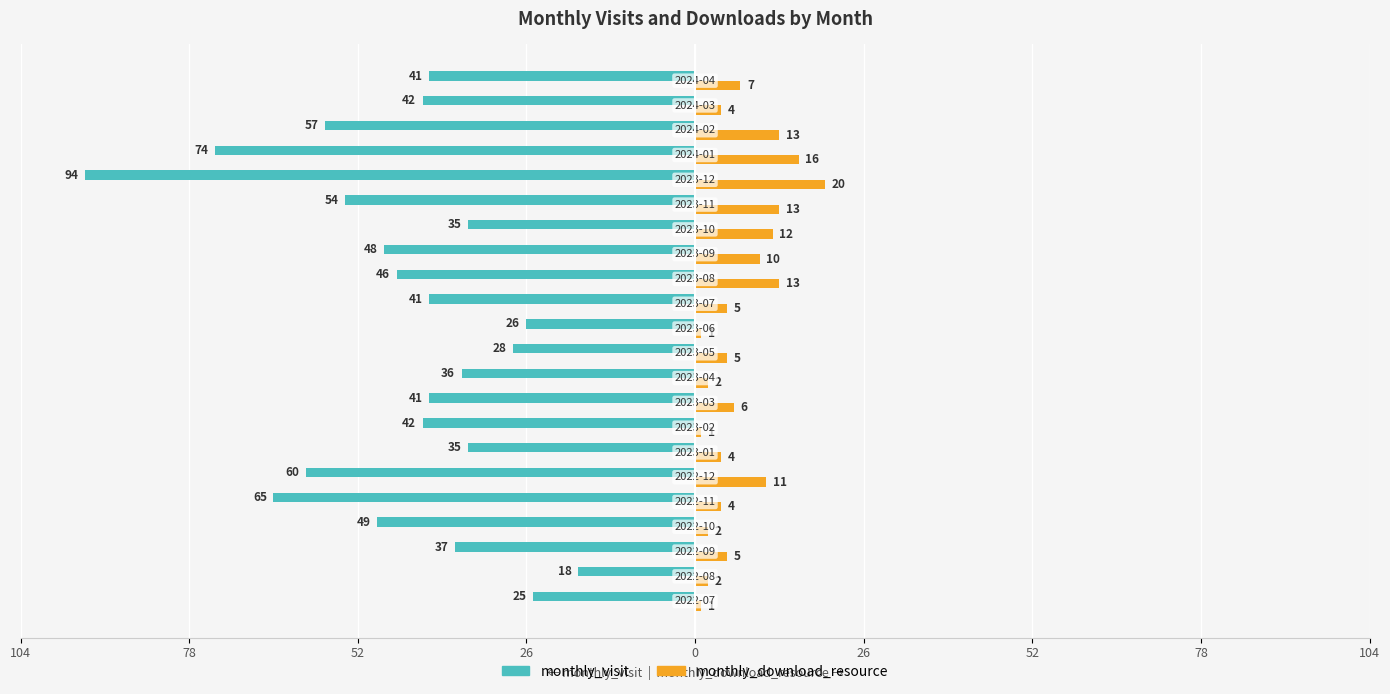

Reading right to left, transcribe all the data shown in this chart.

monthly_visit: -41	-42	-57	-74	-94	-54	-35	-48	-46	-41	-26	-28	-36	-41	-42	-35	-60	-65	-49	-37	-18	-25
monthly_download_resource: 7	4	13	16	20	13	12	10	13	5	1	5	2	6	1	4	11	4	2	5	2	1